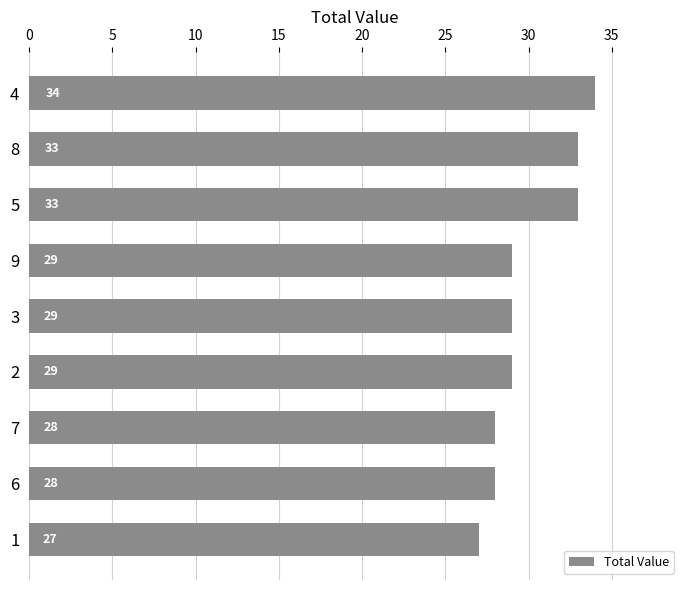

What is the difference between the second highest and second lowest values?

5